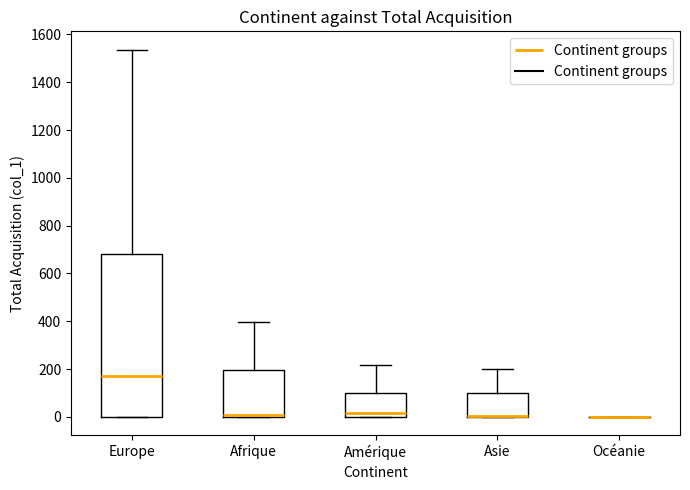

Which box is the tallest, from its lower edge to its upper edge?

Europe